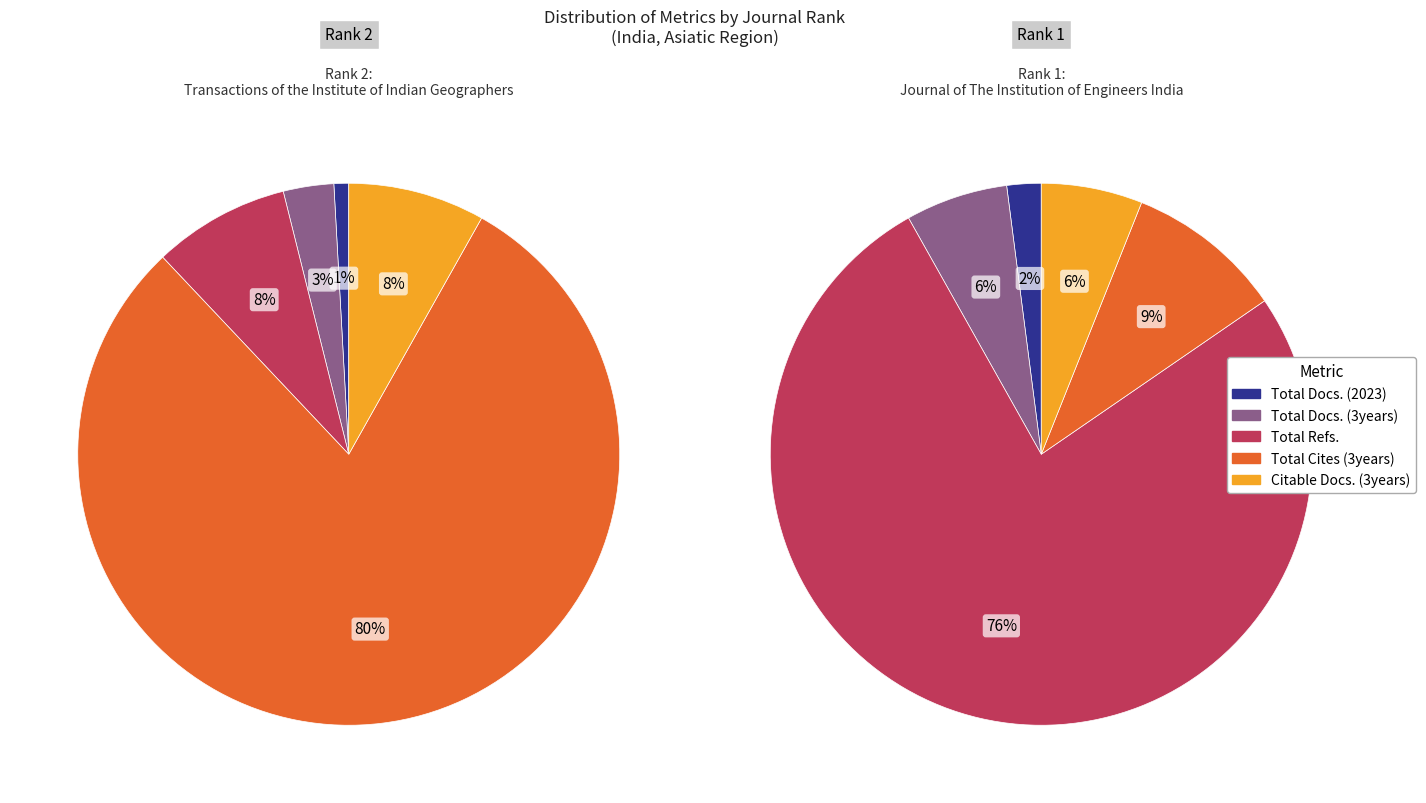

What is the spread (max minus min) of values at Journal of The Institution of Engineers India?

4410